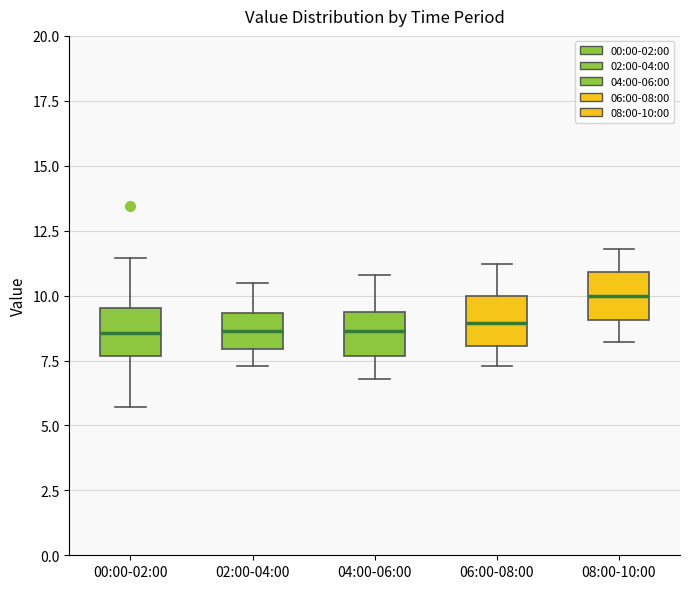

Where does the lower whisker of the box for 04:00-06:00 end on the y-axis? The values are not printed on the chart, so give them approximately, as read against the axis.

7.0